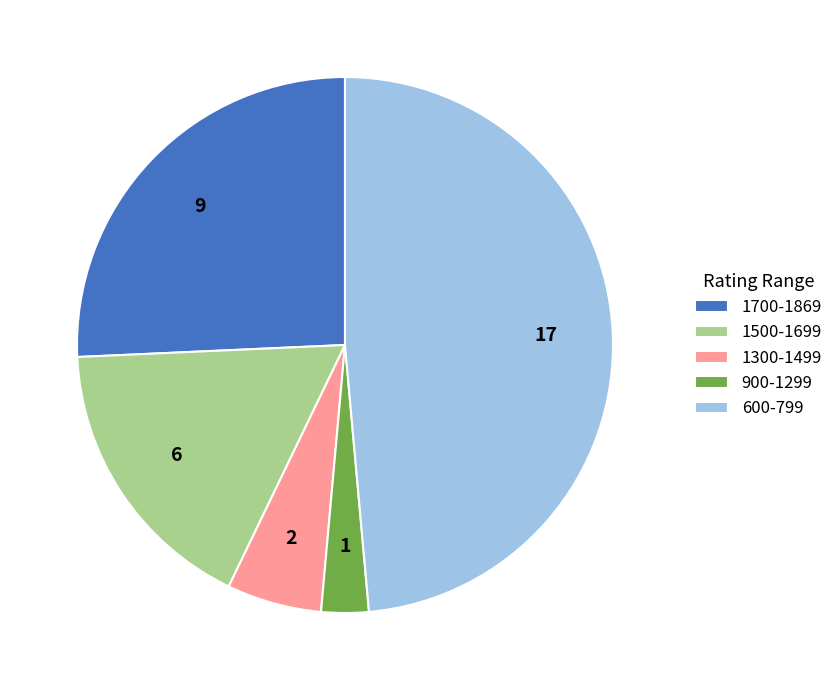

Rank the categories by value from lowest to highest.

900-1299, 1300-1499, 1500-1699, 1700-1869, 600-799